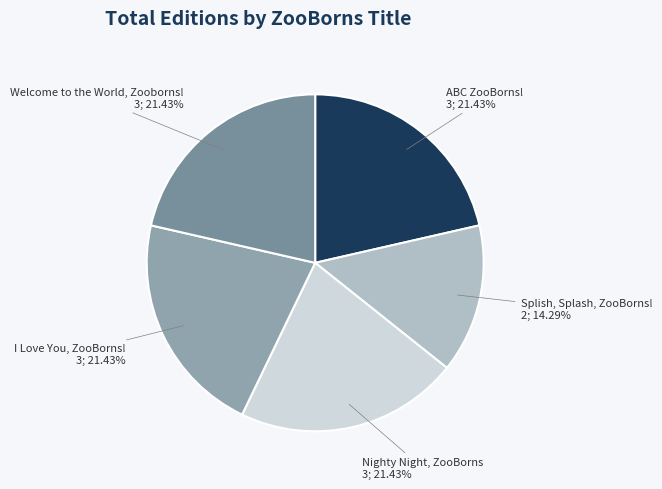

How many segments does this pie chart have?

5